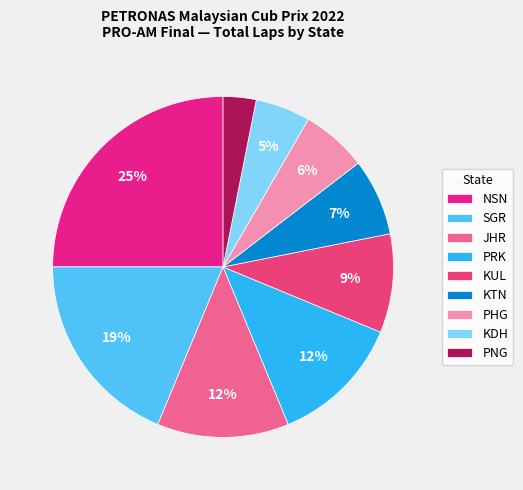

How many slices are in this pie chart?

9